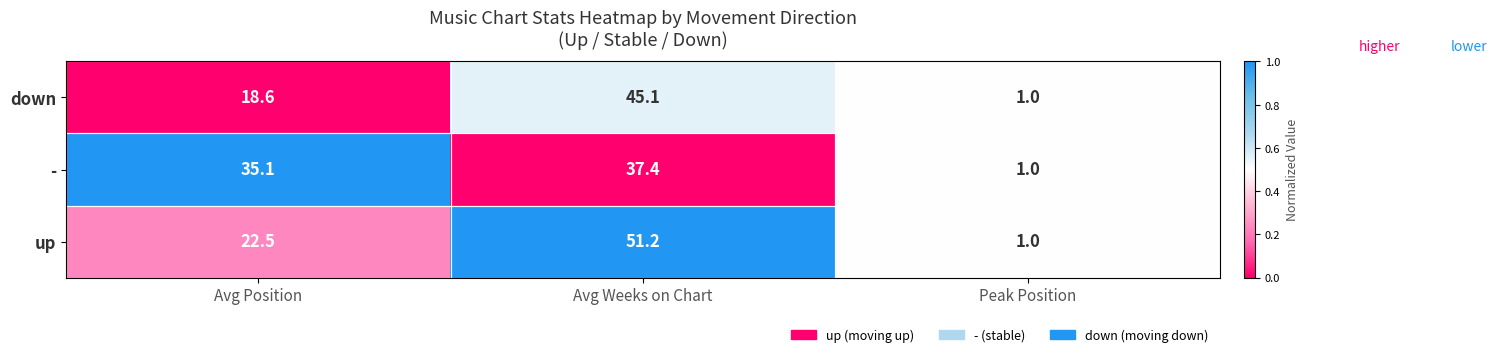

What is the difference between the maximum and minimum values in the down series?

44.1